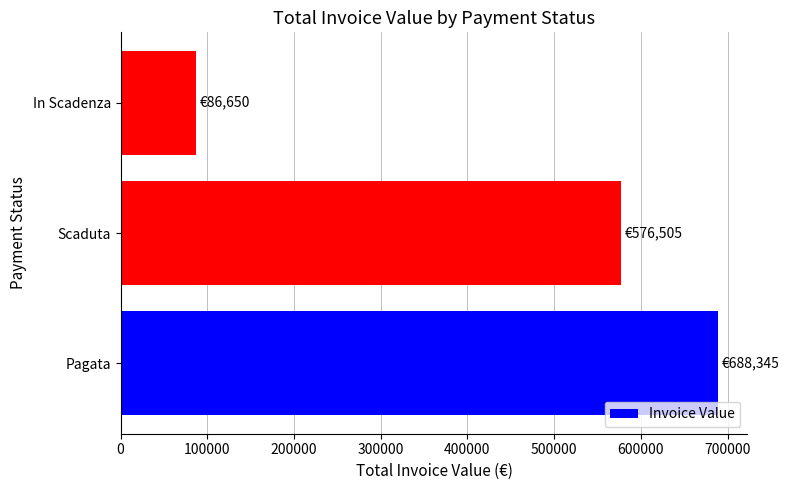

Which category has the lowest value across all series?

In Scadenza